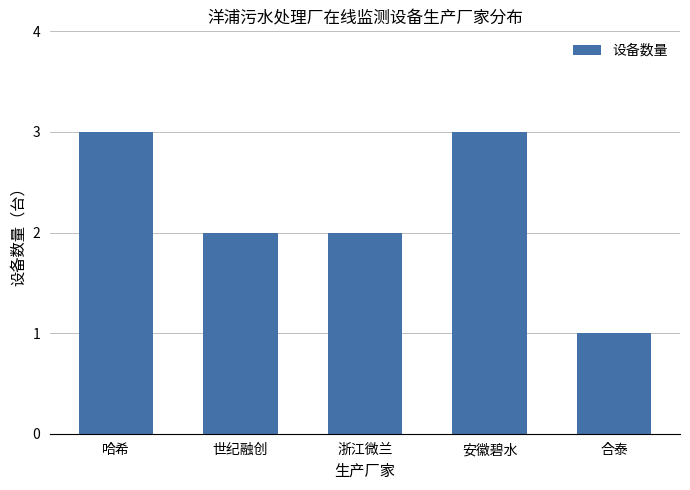

What is the value of the 4th bar from the left?

3